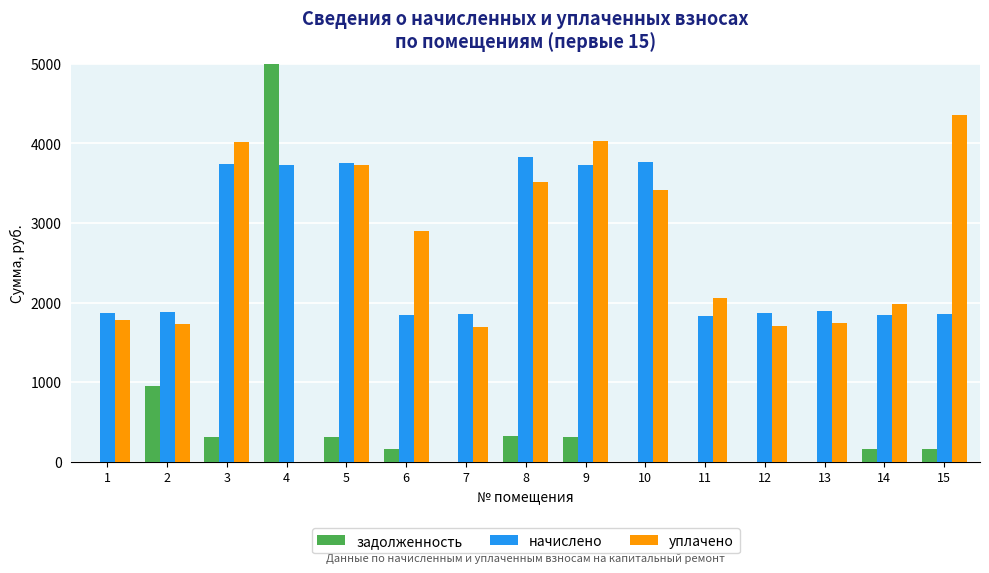

What are all the series names shown in the legend?

задолженность, начислено, уплачено